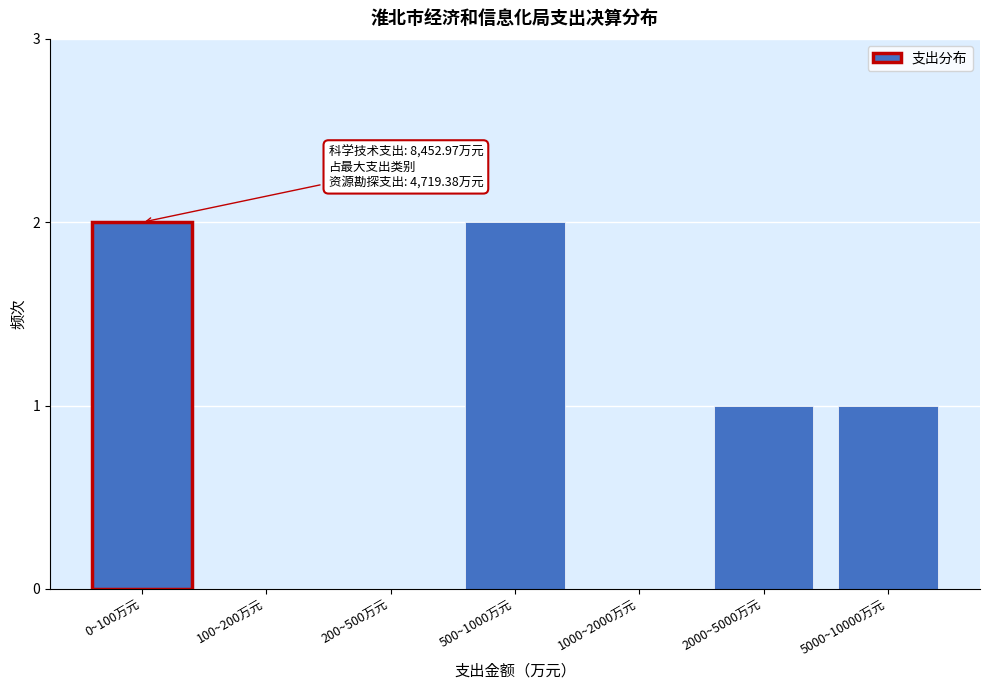

Reading left to right, what are all the values shown in this chart?

0~100万元=2	100~200万元=0	200~500万元=0	500~1000万元=2	1000~2000万元=0	2000~5000万元=1	5000~10000万元=1